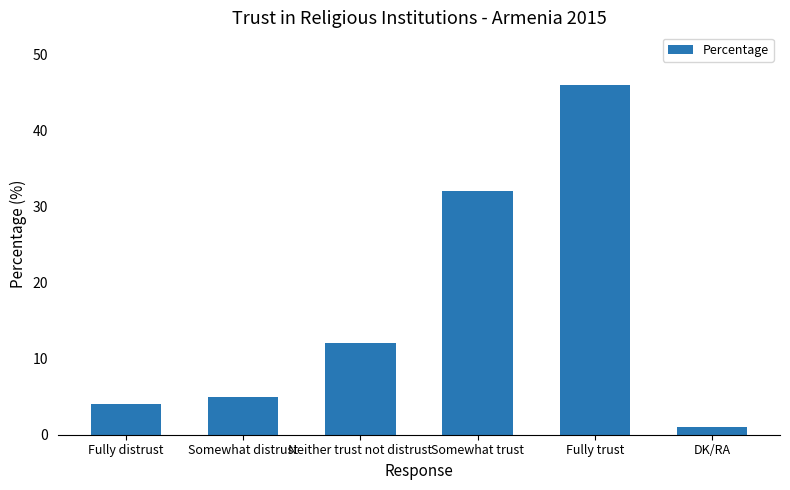

Between Somewhat distrust and Fully distrust, which is larger?

Somewhat distrust